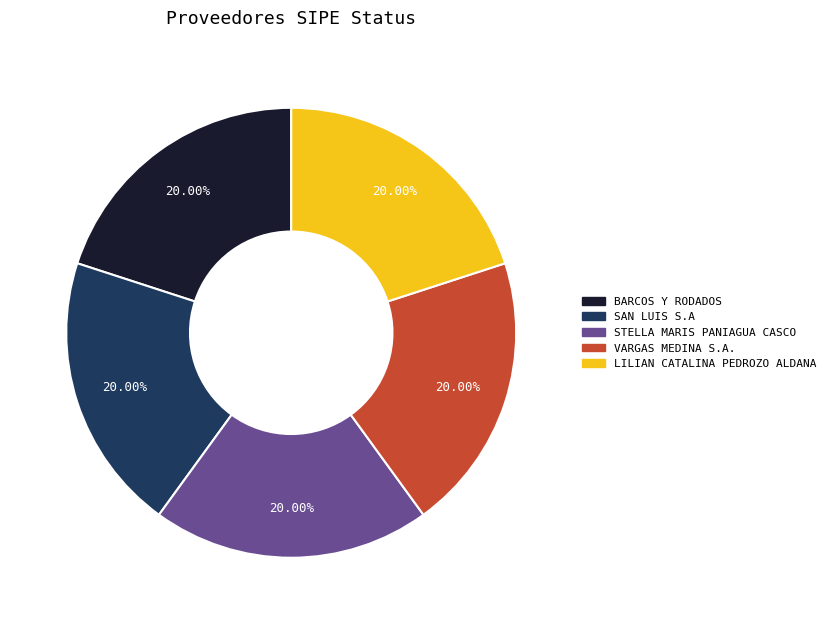

Is there a majority slice in this chart?

No